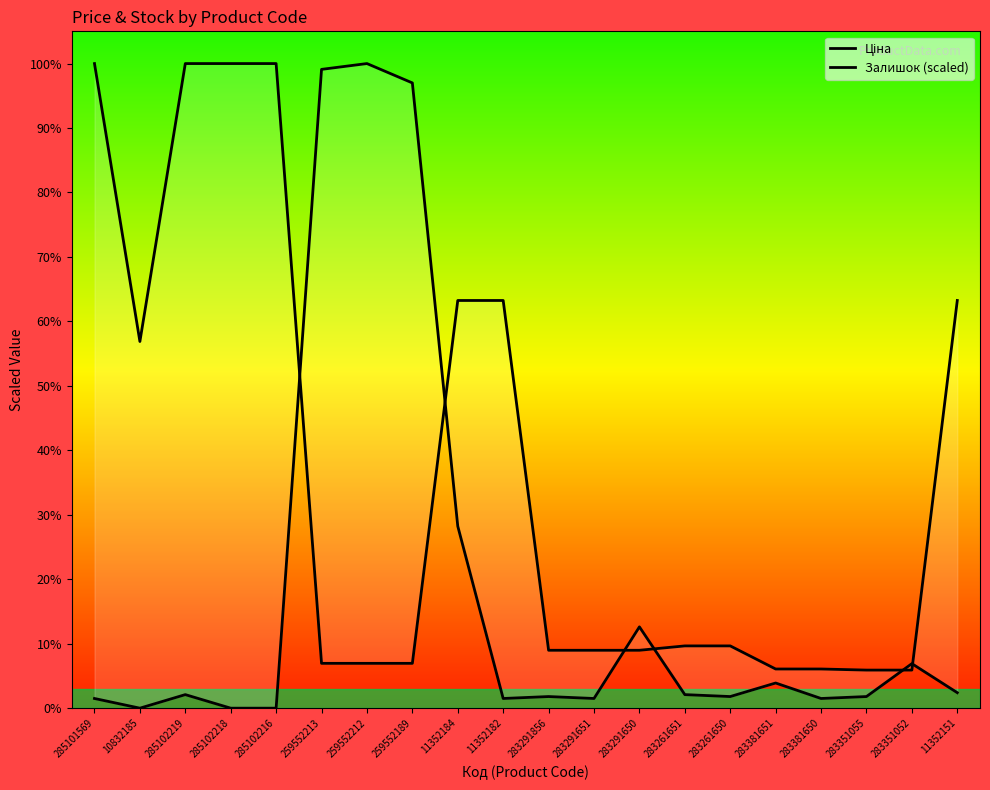

Which label corresponds to the smallest value in the chart?

10832185